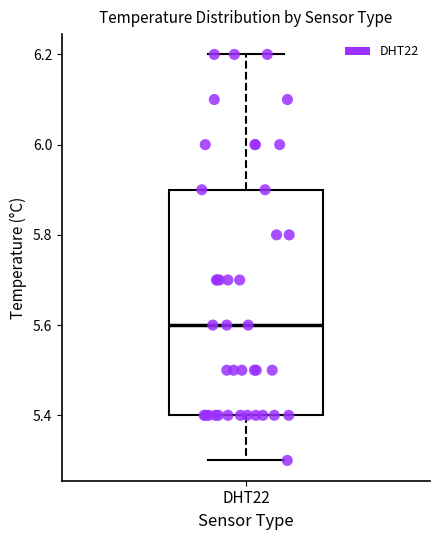

Where does the upper whisker of the box for DHT22 end on the y-axis? The values are not printed on the chart, so give them approximately, as read against the axis.

6.2